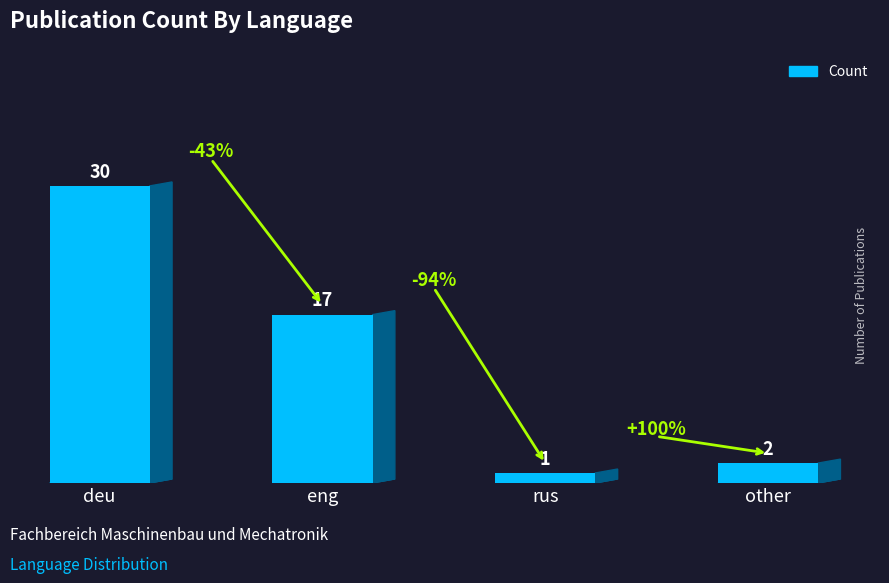

What is the greatest value displayed?

30